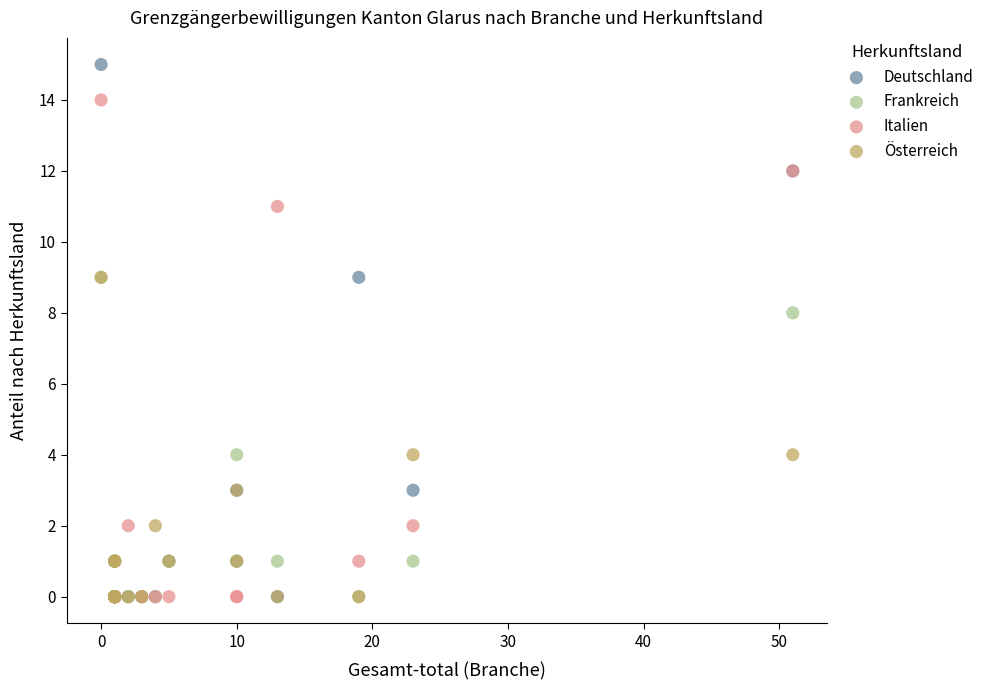

Across all series, what Y value is closest to 7?

8